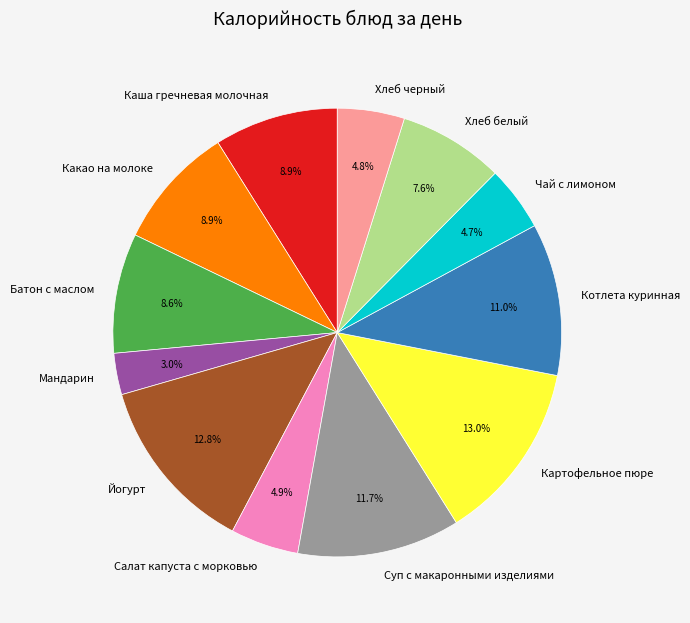

Which has a higher value, Йогурт or Суп с макаронными изделиями?

Йогурт